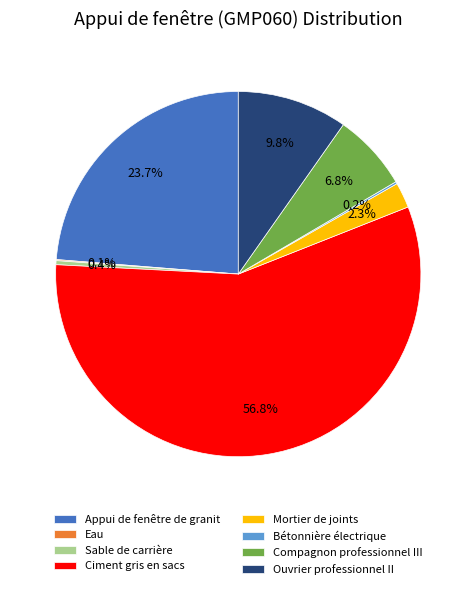

Combined, what portion of the pie is Appui de fenêtre de granit and Mortier de joints?

26.0%